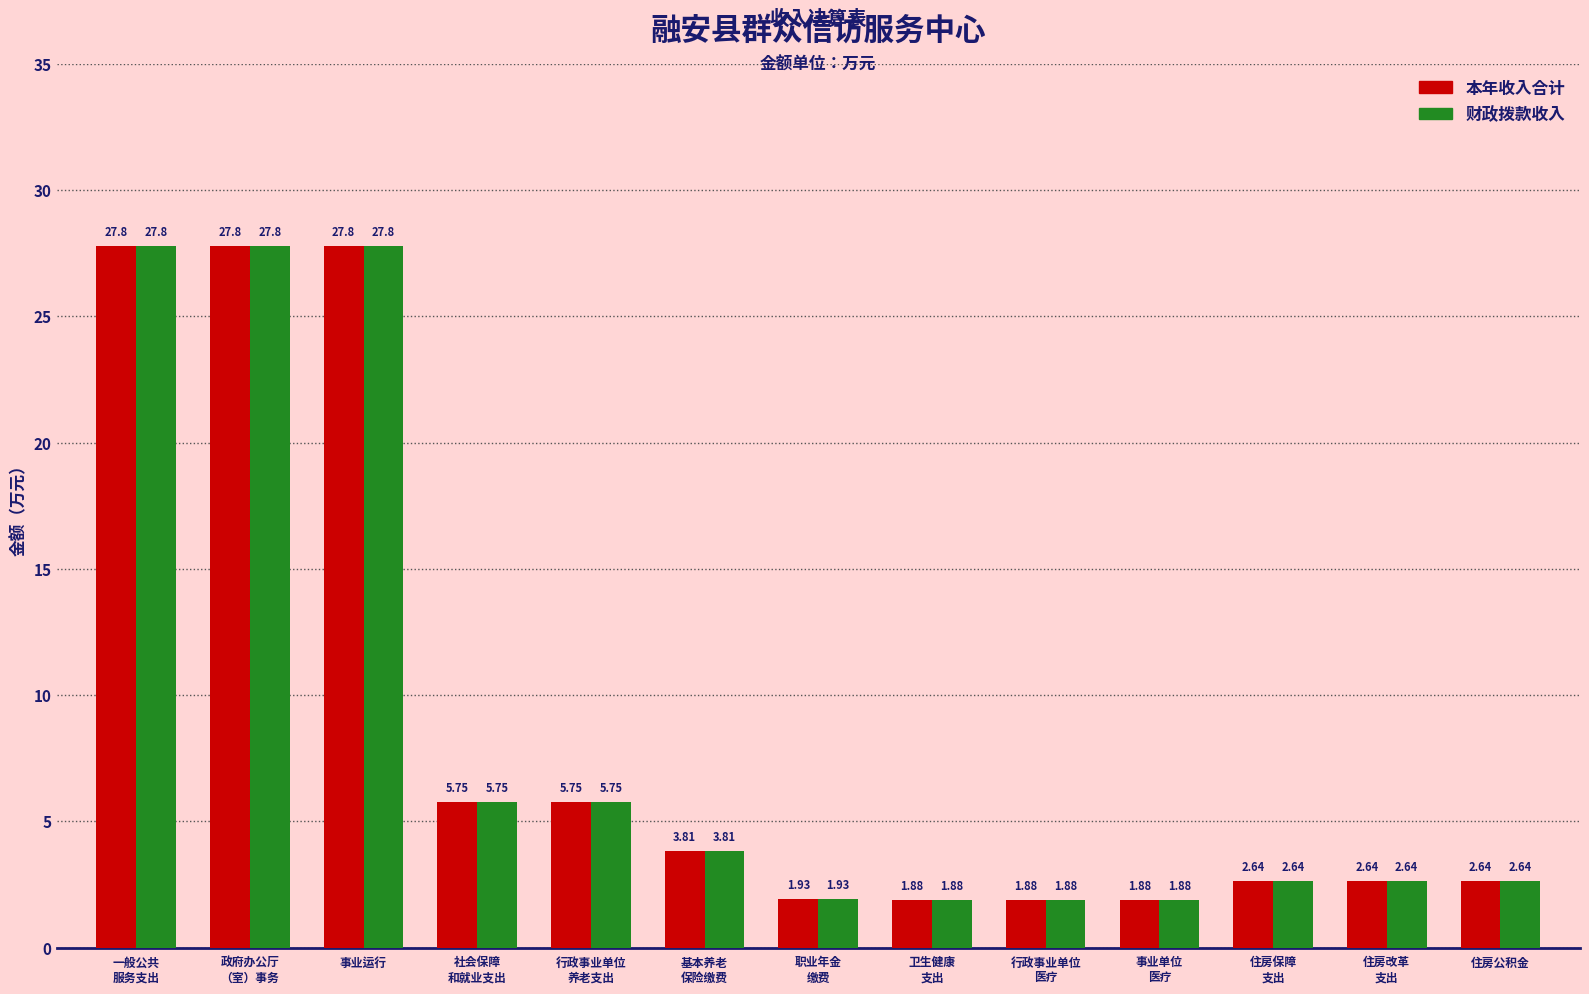

At how many categories does at least one series exceed 11?

3